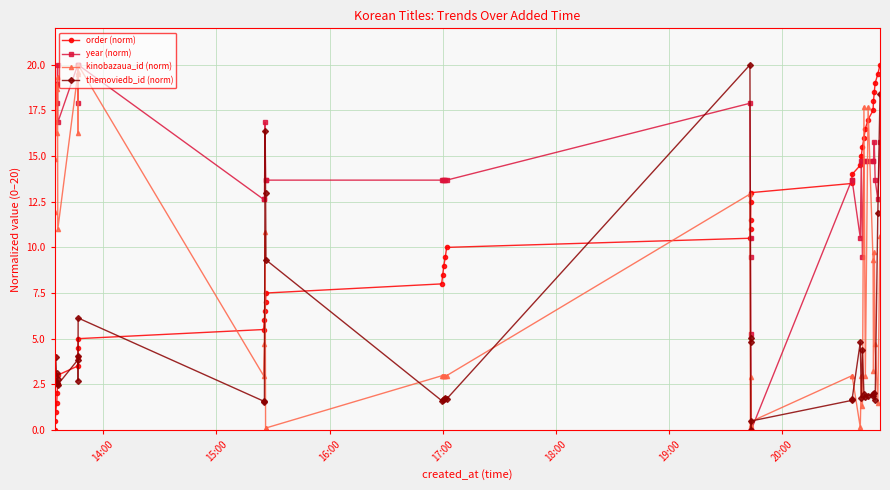

After their last crossing, which series has the higher values: order (norm) or kinobazaua_id (norm)?

order (norm)